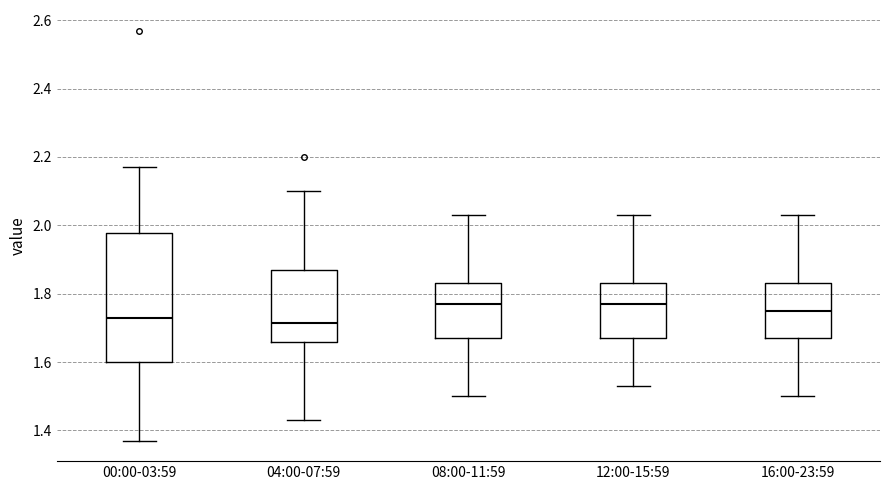

Where does the upper whisker of the box for 16:00-23:59 end on the y-axis? The values are not printed on the chart, so give them approximately, as read against the axis.

2.04